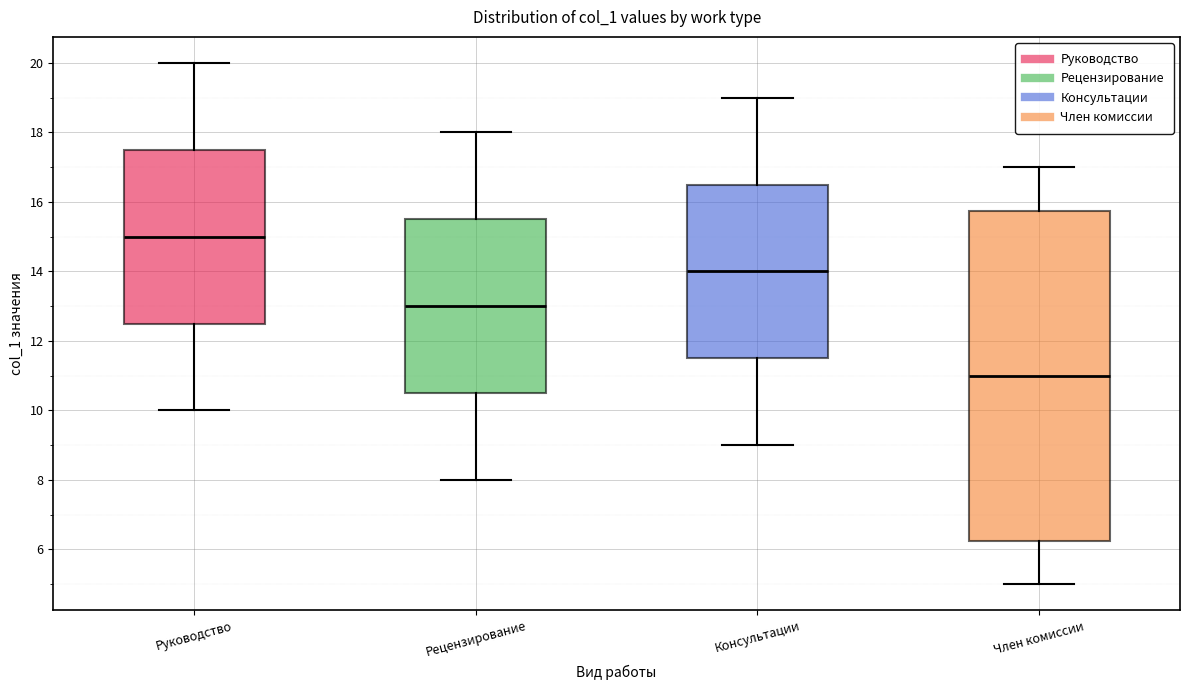

Where does the median line of the box for Рецензирование sit on the y-axis? The values are not printed on the chart, so give them approximately, as read against the axis.

13.0